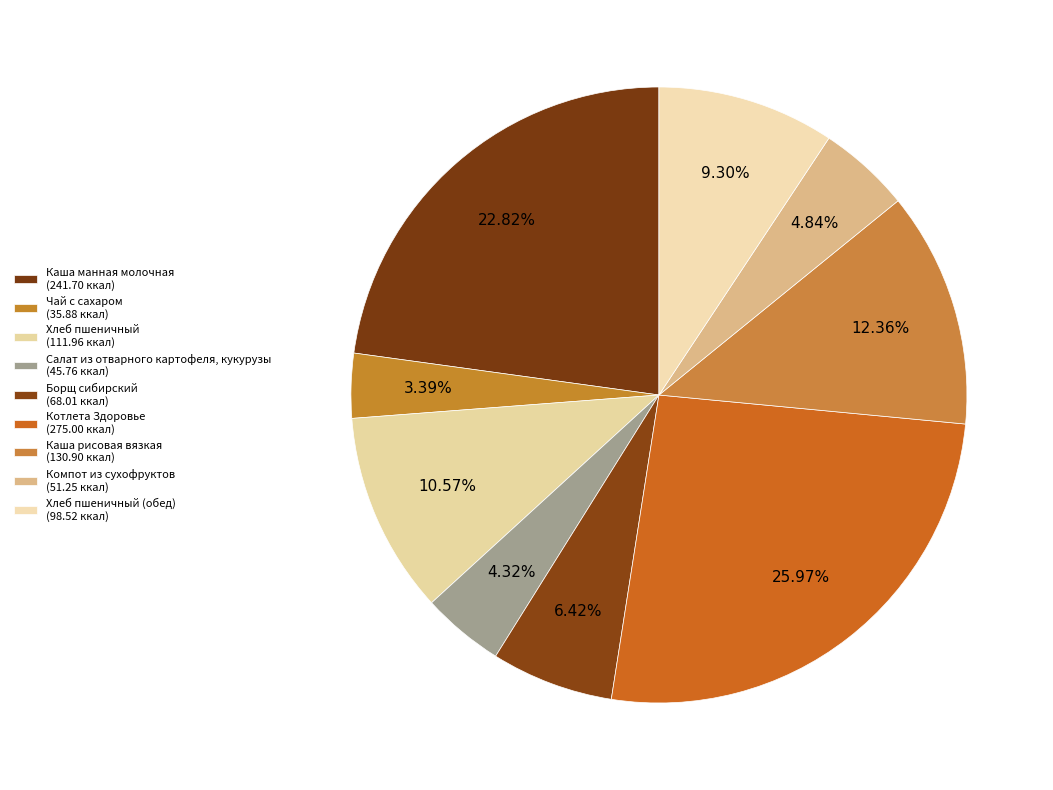

Count the number of slices in the pie.

9